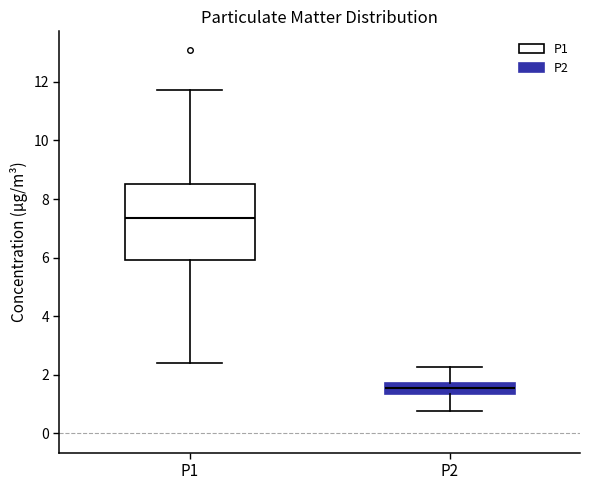

Reading left to right, transcribe this box plot: for each box, give where its median line is, the range the box spans, and where its two whiskers end, as read against the y-axis. The values are not printed on the chart, so give them approximately, as read against the axis.

P1: median 7.4, box 6.0 to 8.6, whiskers 2.4 to 11.8
P2: median 1.6, box 1.4 to 1.8, whiskers 0.8 to 2.2